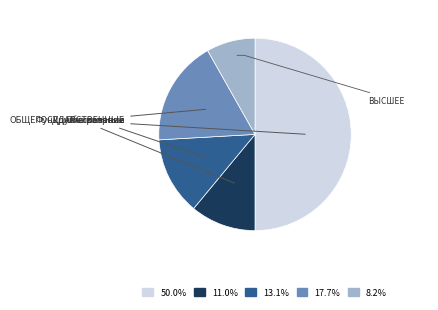

To the nearest percent, what is the difference between the largest and smallest slice percentages?

42%